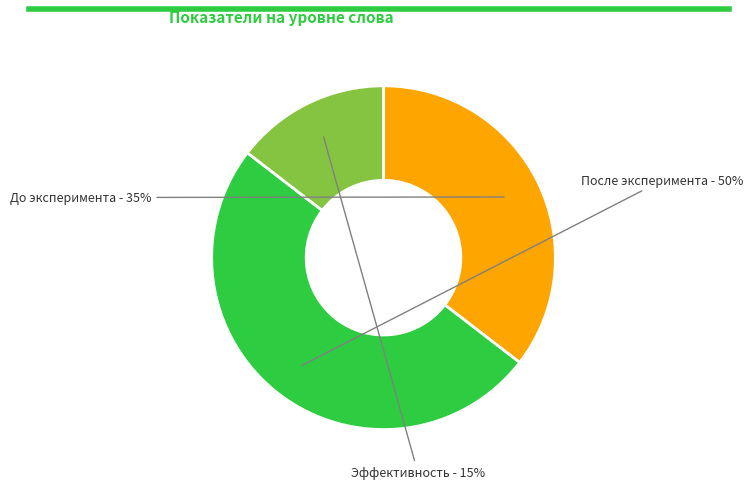

Does Эффективность represent more than half of the total?

No